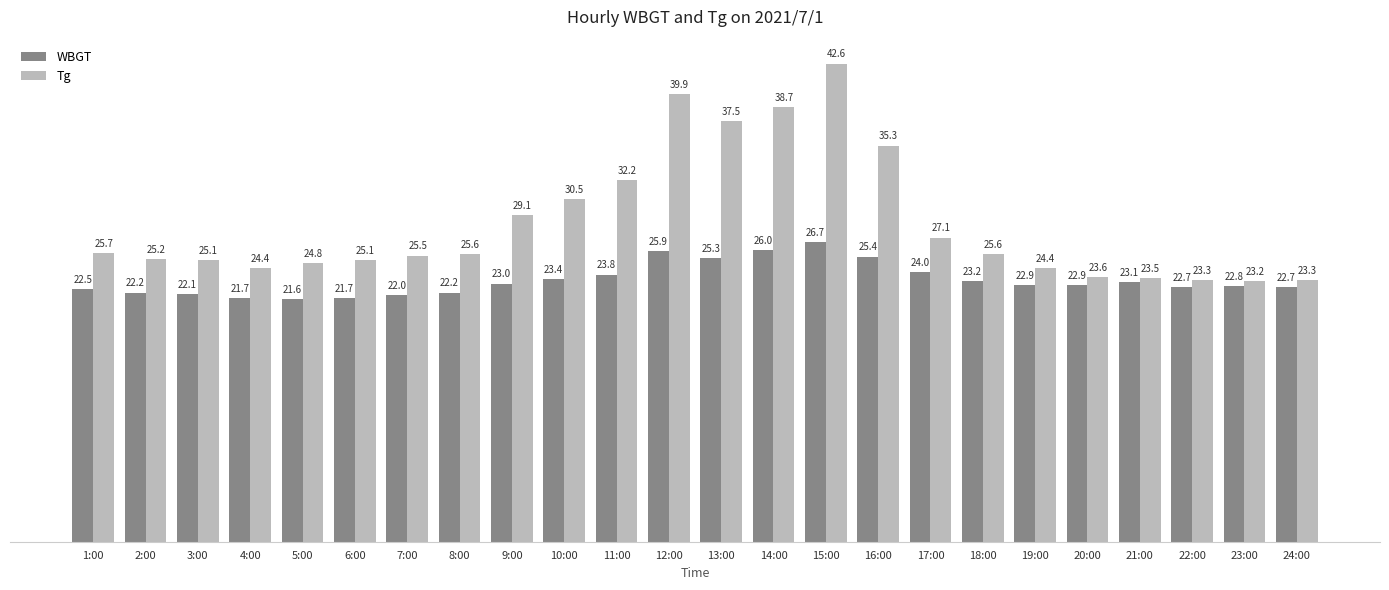

What are all the series names shown in the legend?

WBGT, Tg